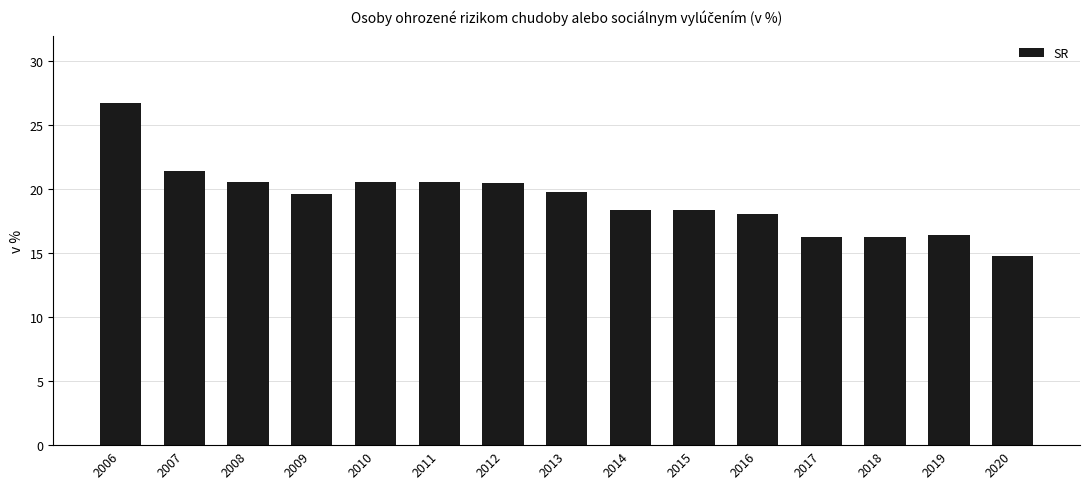

The chart shows a value of 32.6 at 2010. True or false?

False